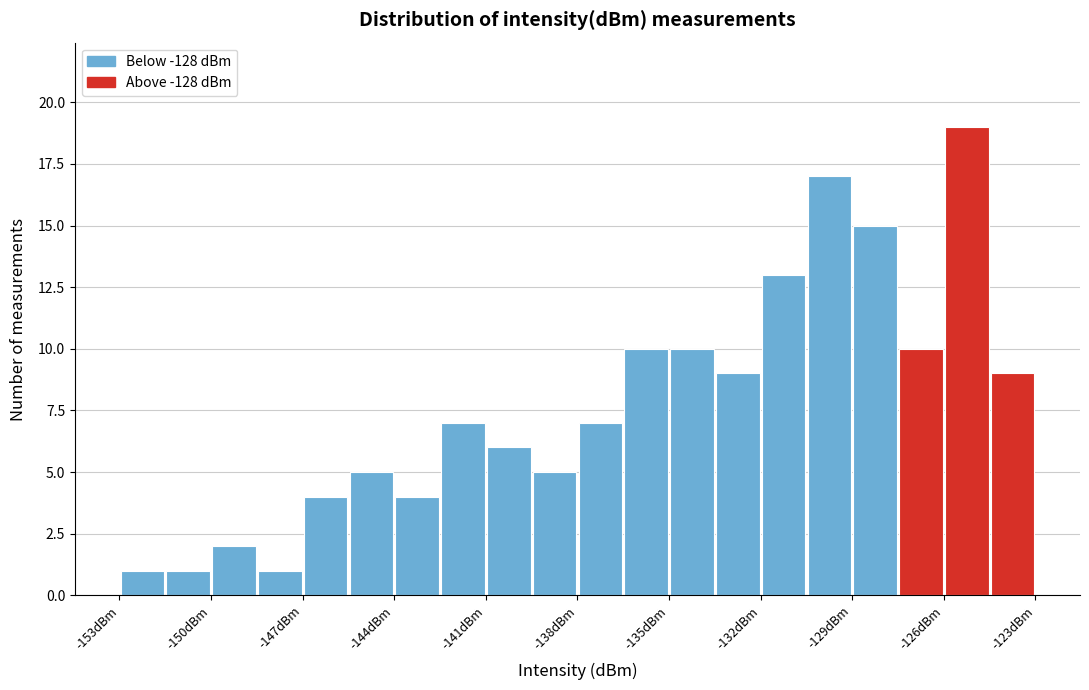

Read against the x-axis, roughly where is the centre of the tallest bar?

-125.0